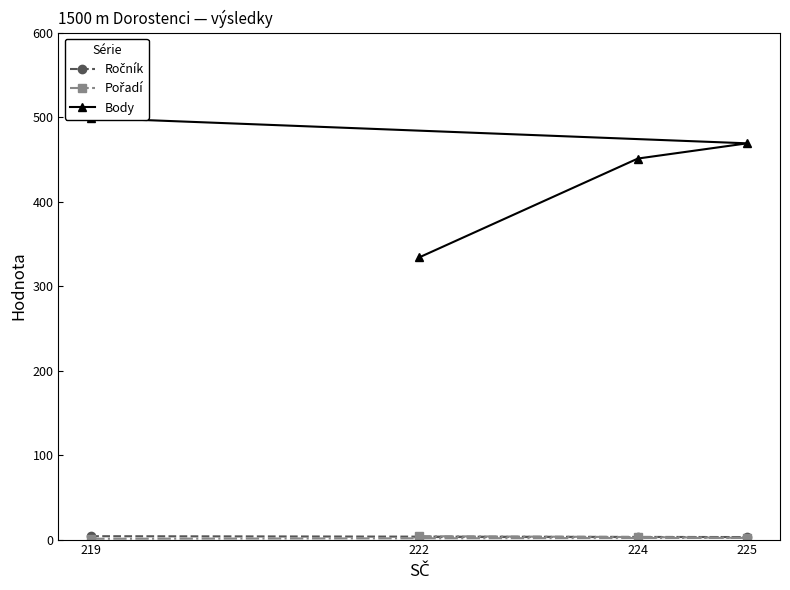

Between 219 and 225, which series saw the biggest shift?

Body